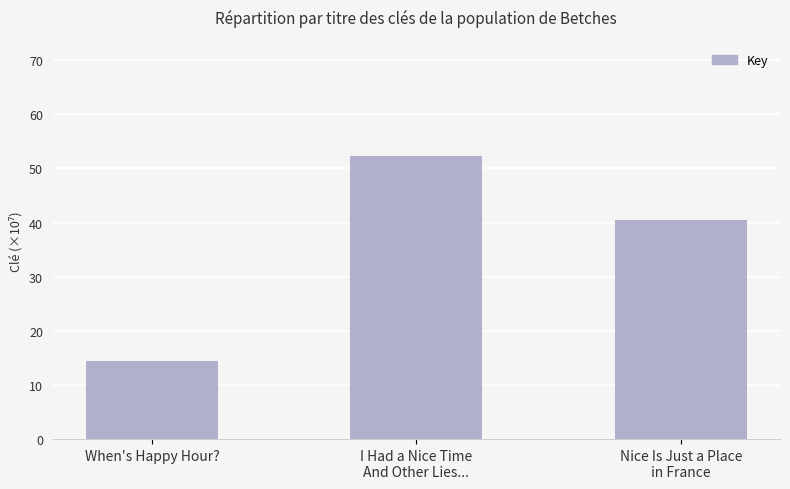

Reading left to right, extract all data points from this chart.

When's Happy Hour?=14.4	I Had a Nice Time
And Other Lies...=52.3	Nice Is Just a Place
in France=40.4